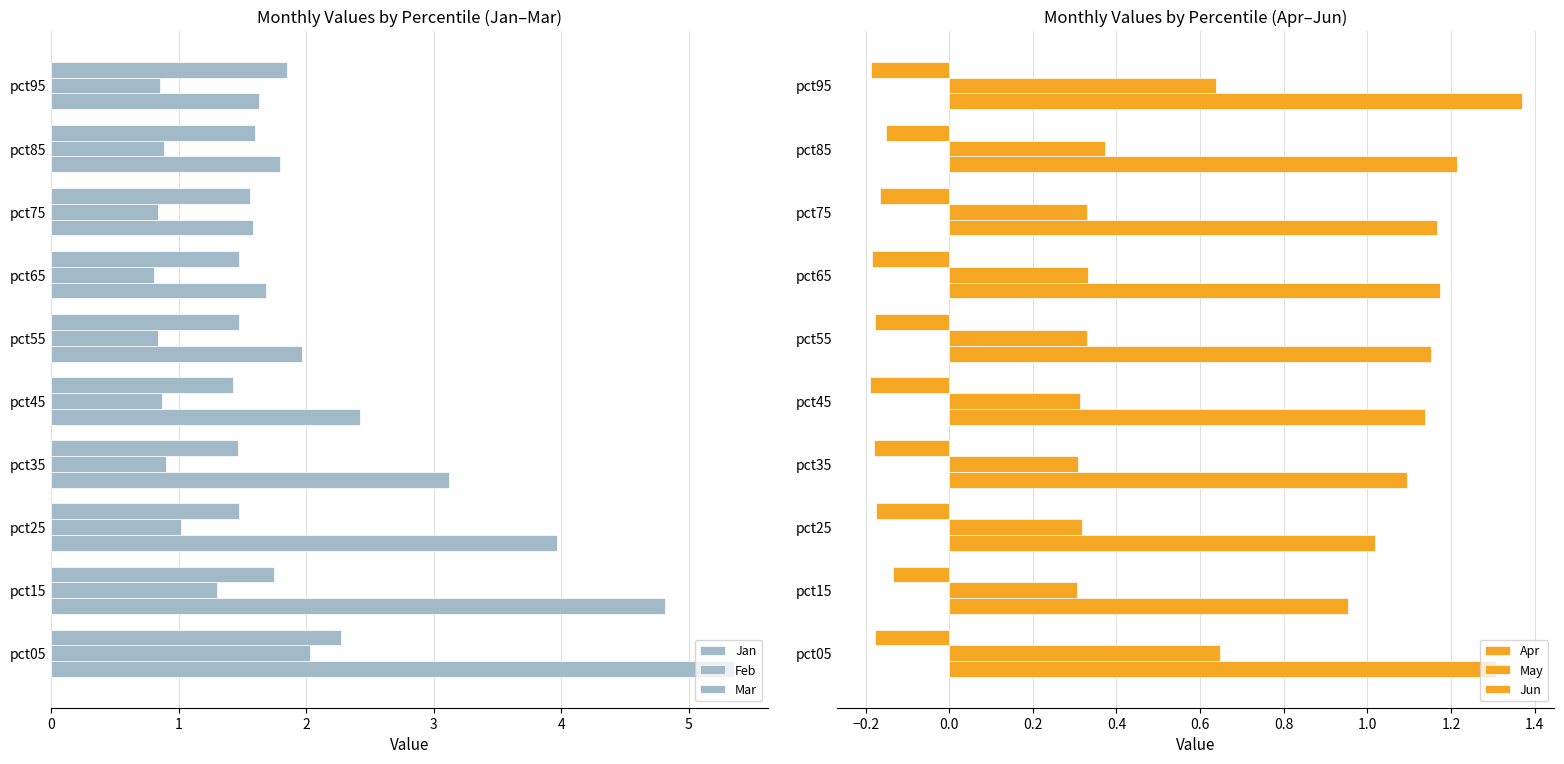

How many bars are there in total?

60